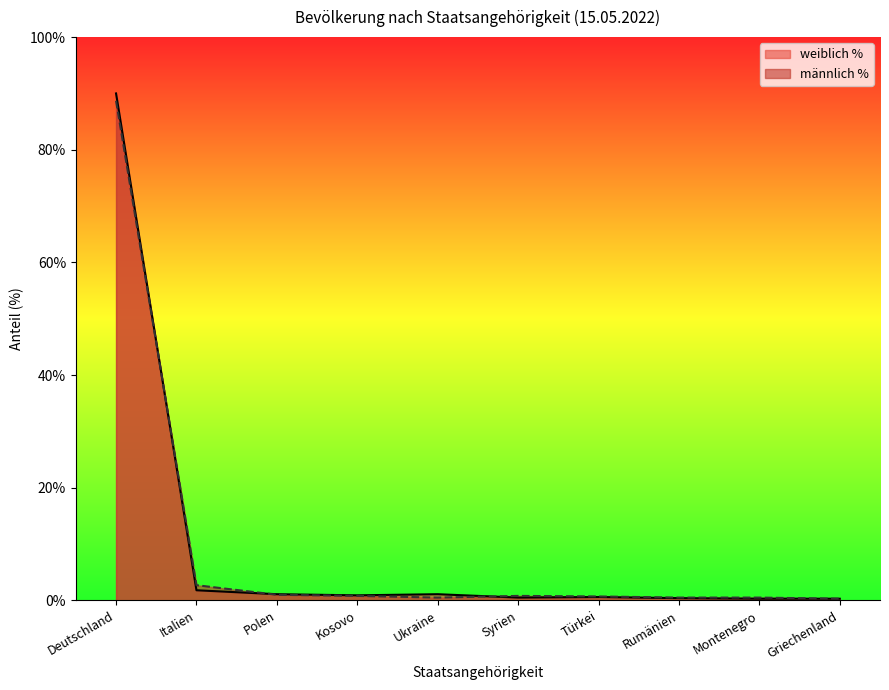

Which category has the highest value across all series?

Deutschland